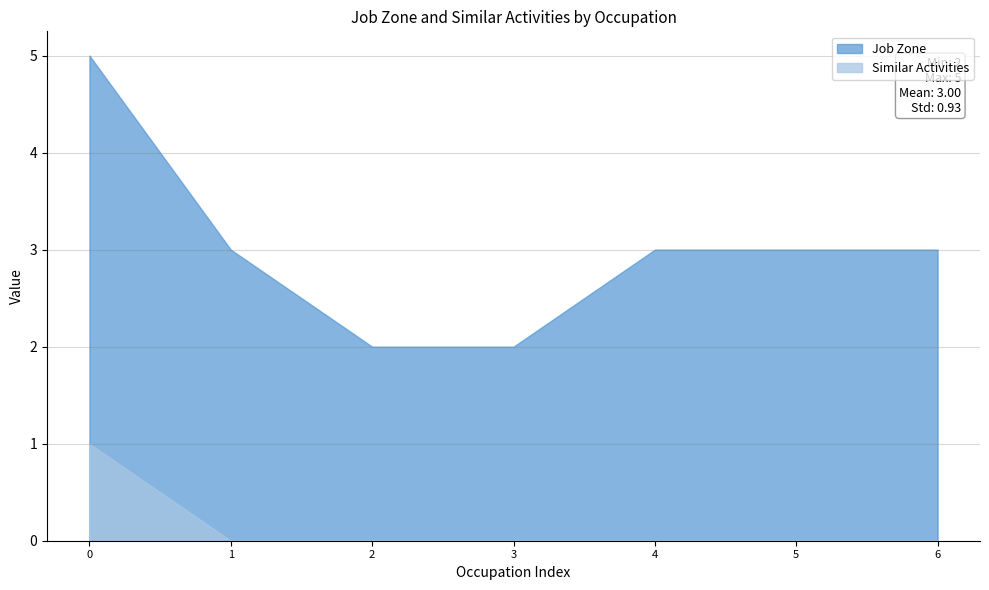

How many lines are shown in the chart?

2